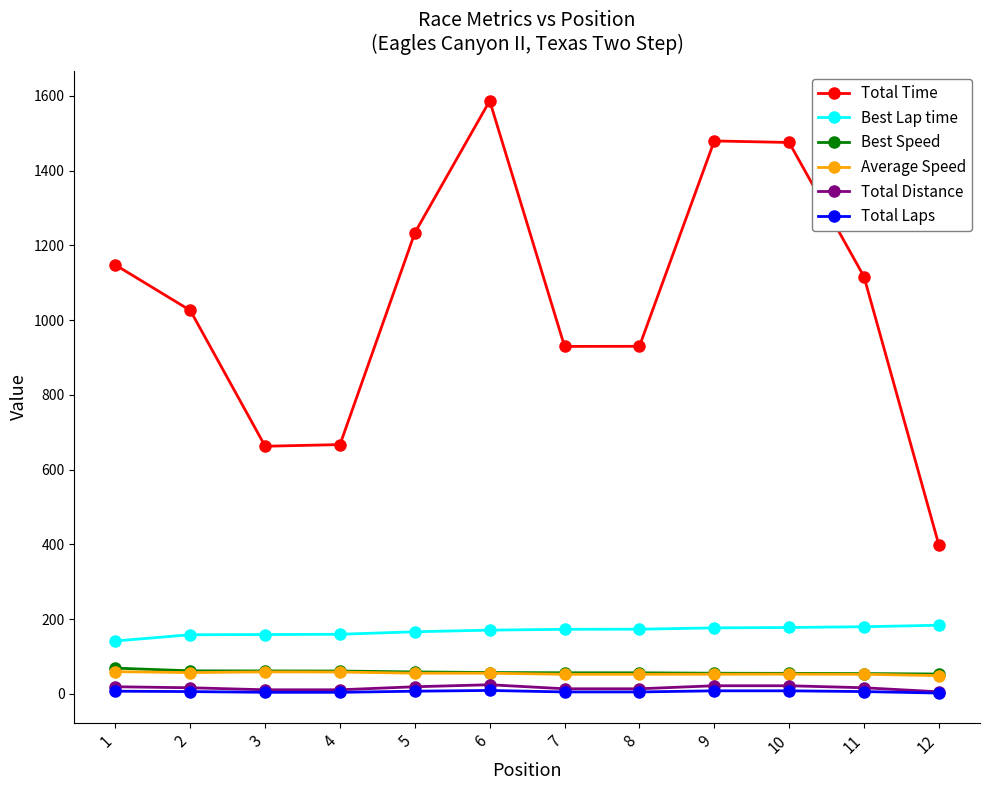

Does the chart have visible grid lines?

No